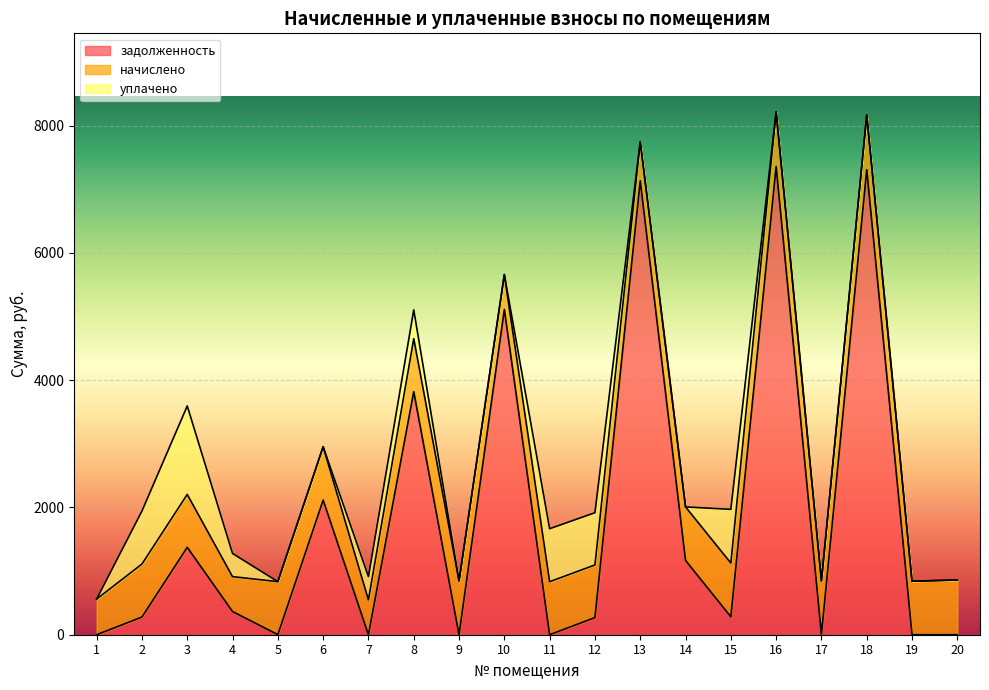

At which category does начислено reach its first local peak?

2